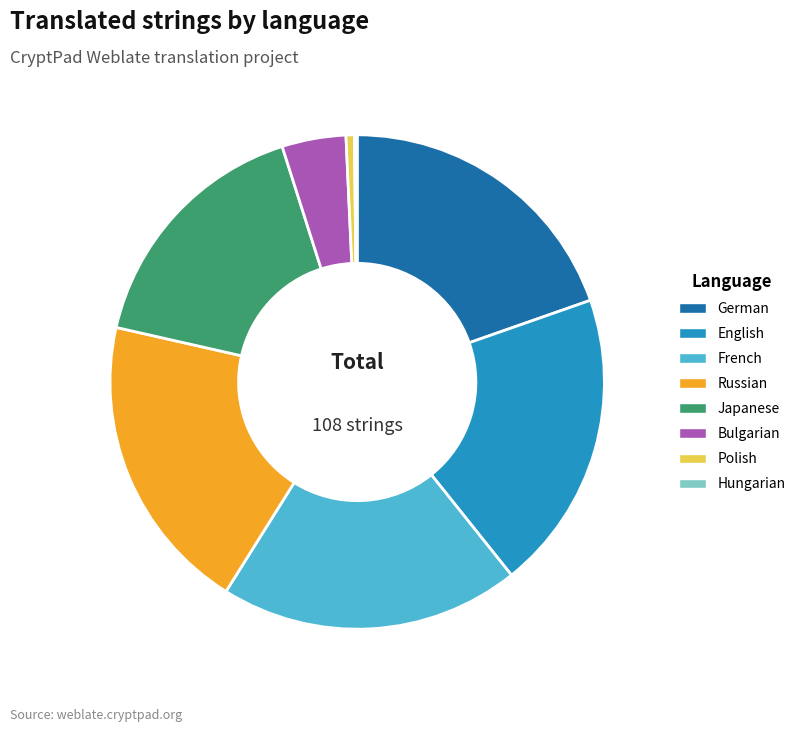

Is it true that English is 20% of the pie?

True